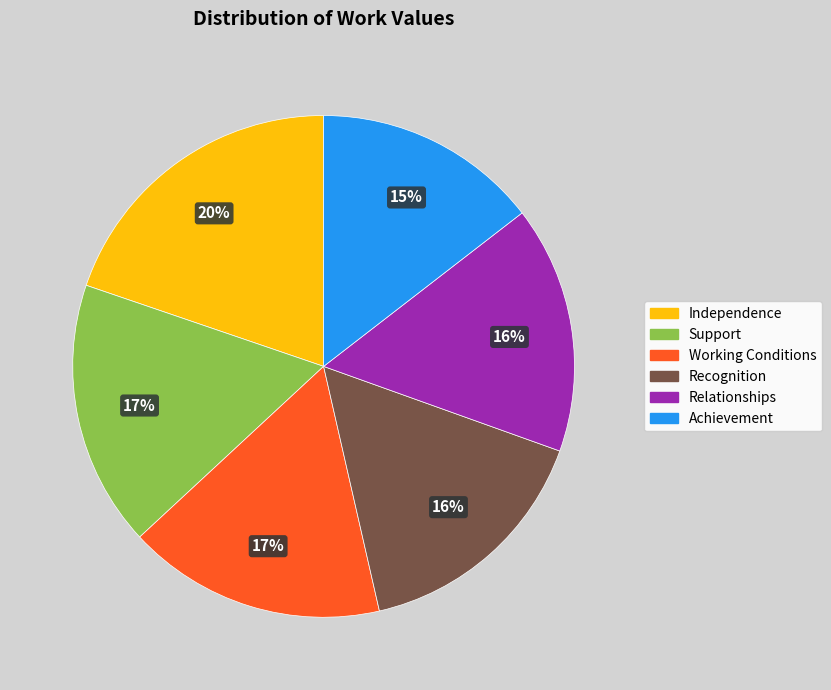

To the nearest percent, what portion does Achievement represent?

15%